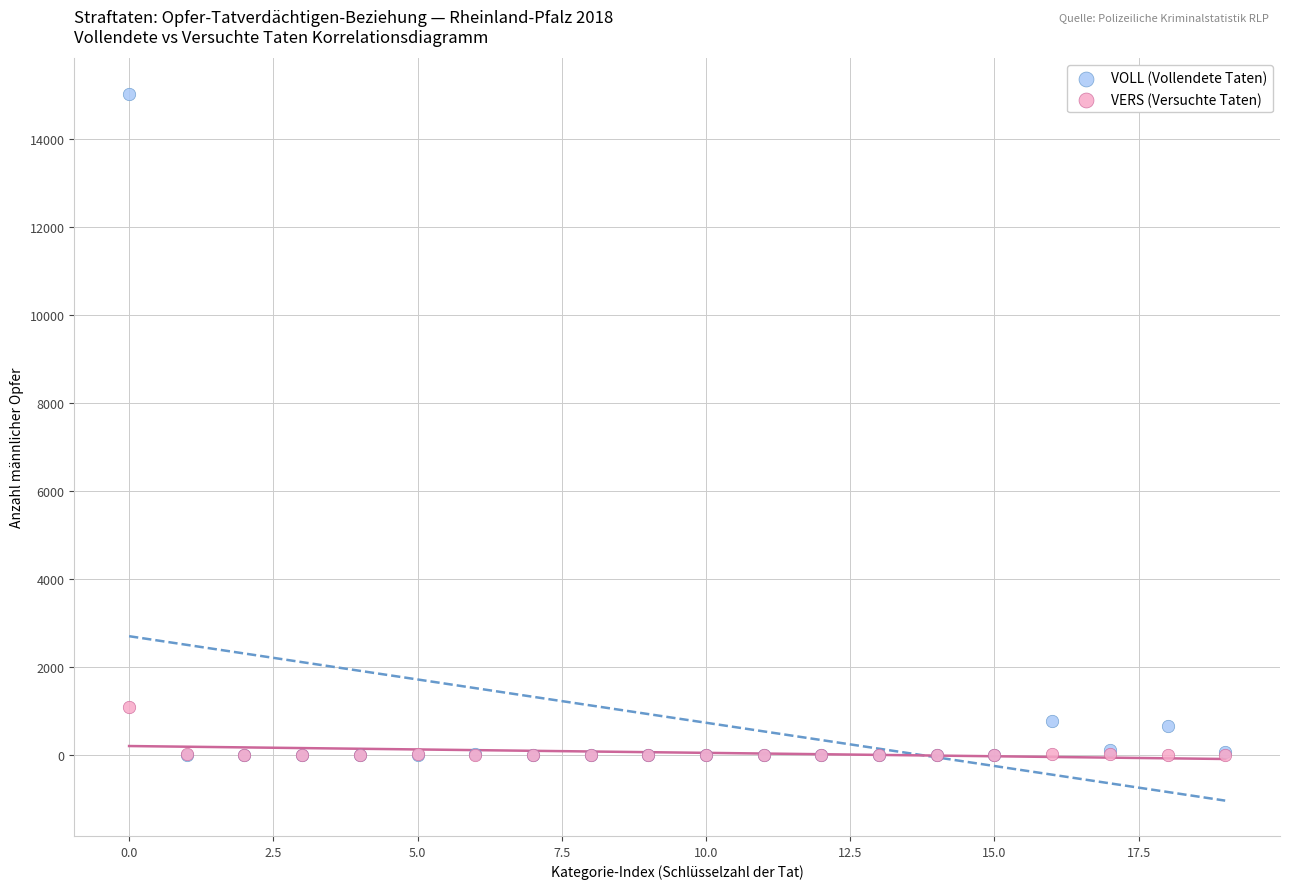

Which series has the largest Y range (max minus min)?

VOLL (Vollendete Taten)